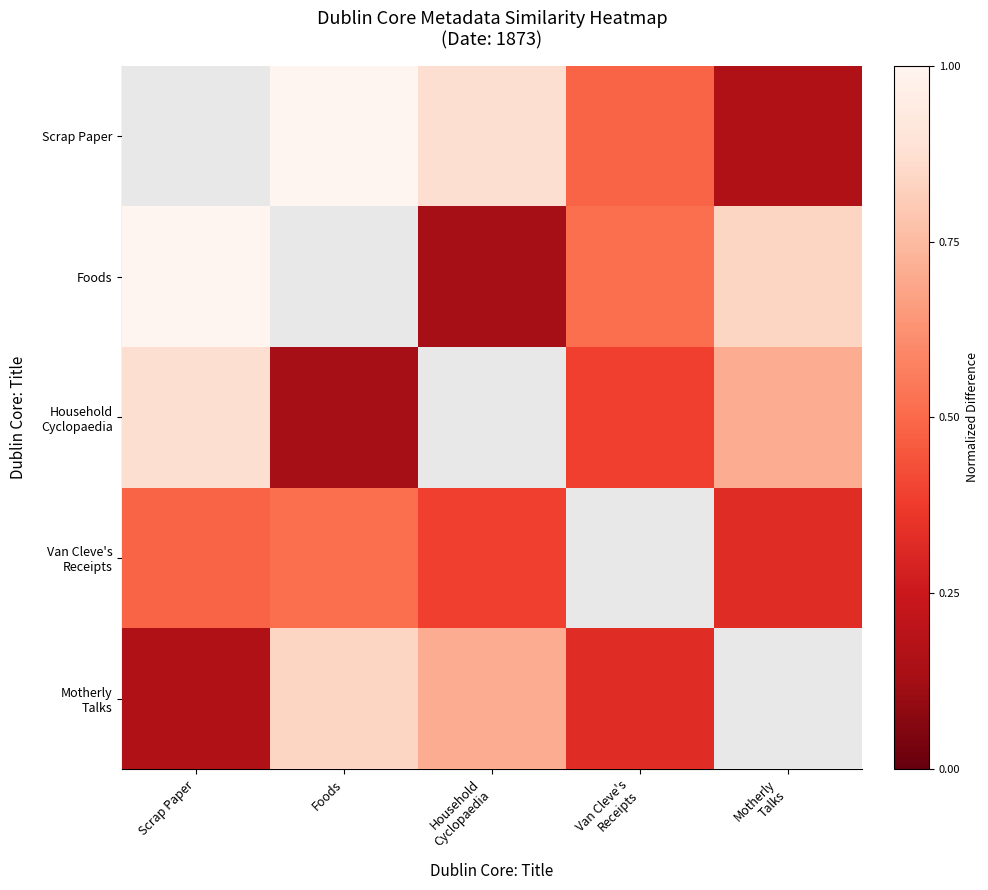

True or false: Household Cyclopaedia has a value of 0.1 at Foods.

True